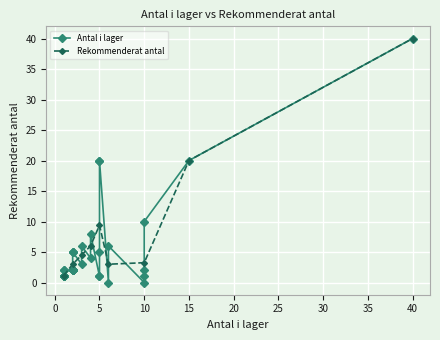

What is the highest value of the Rekommenderat antal series?

40.0